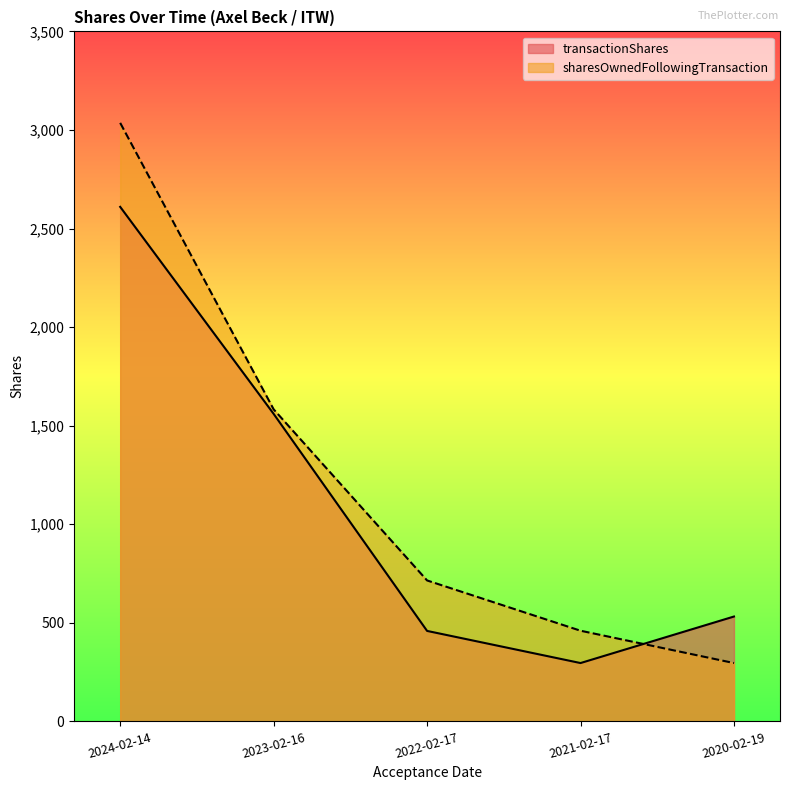

Reading left to right, what are all the values shown in this chart?

transactionShares: 2610	1560	459	296	532
sharesOwnedFollowingTransaction: 3036	1583	715	460	296